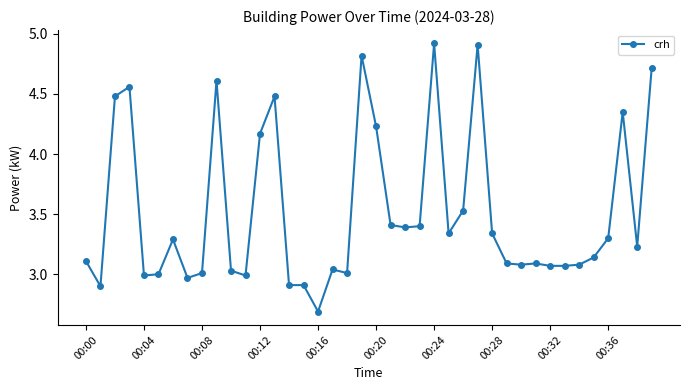

Does the chart display data point markers on the line(s)?

Yes